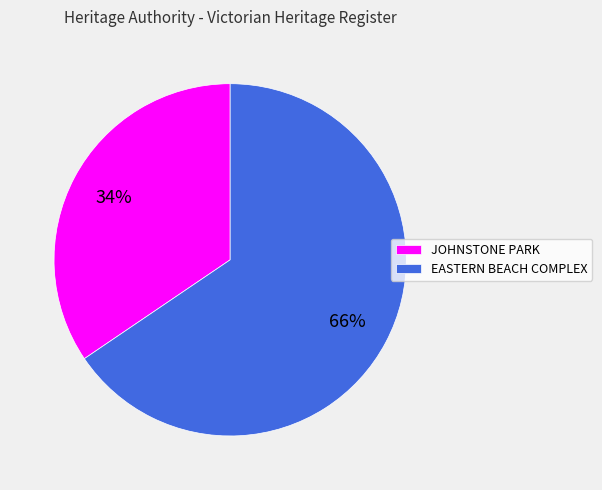

Which category has the smallest portion of the pie?

JOHNSTONE PARK